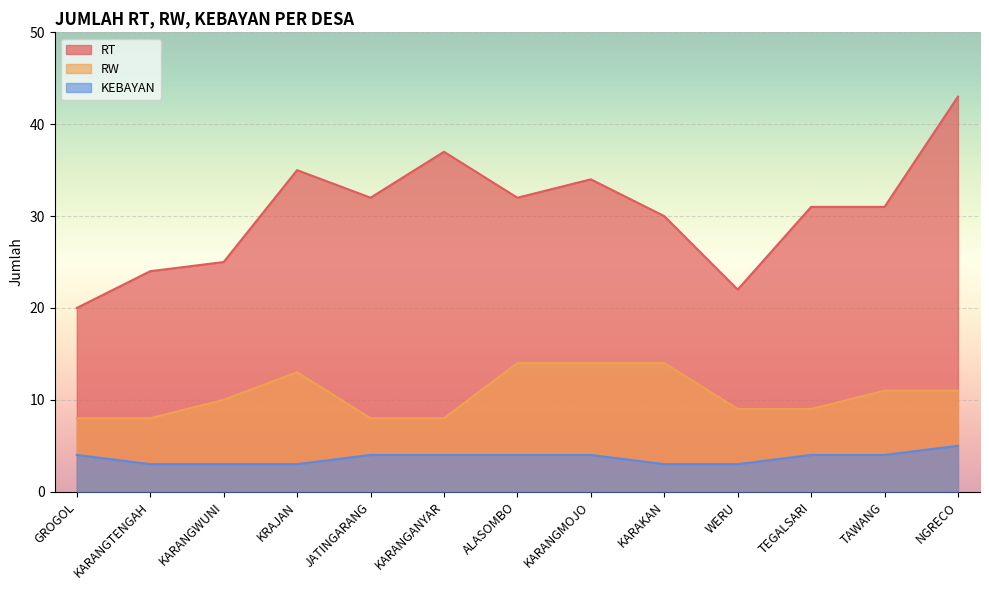

At which category does RW reach its first local peak?

KRAJAN